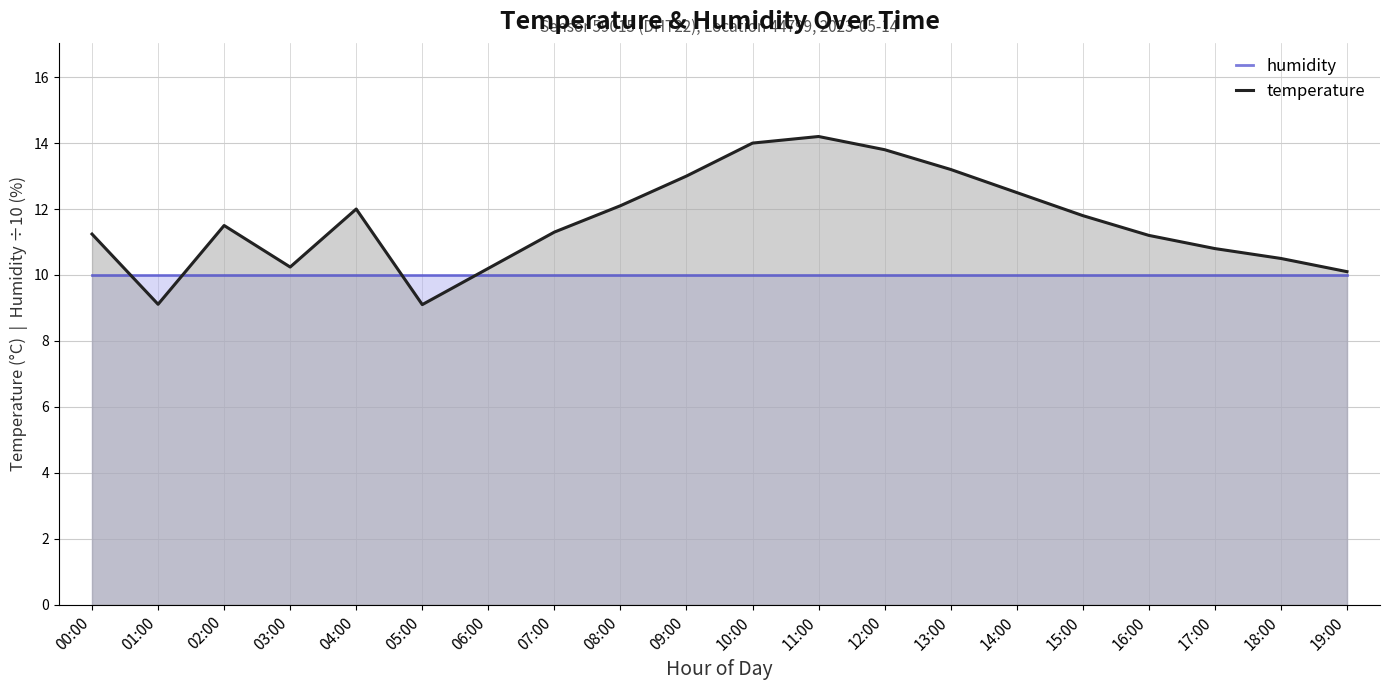

What is the average value of the temperature series?

11.6